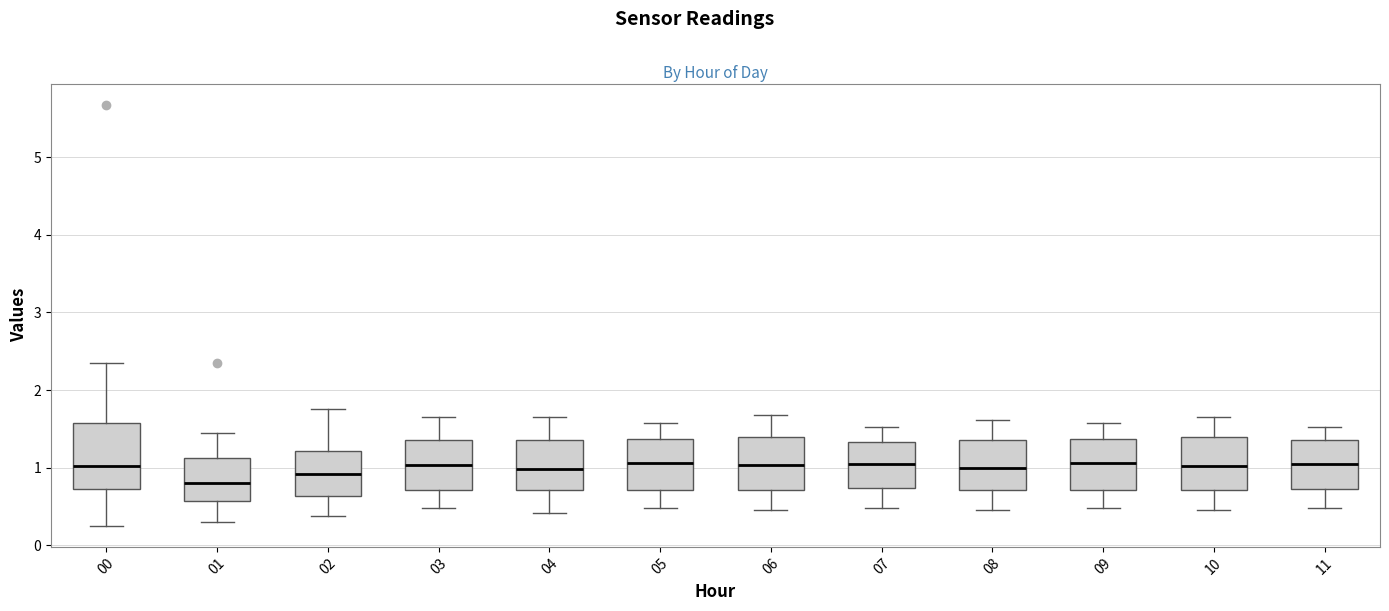

Comparing the boxes themselves (not the whiskers), which one is the tallest?

00